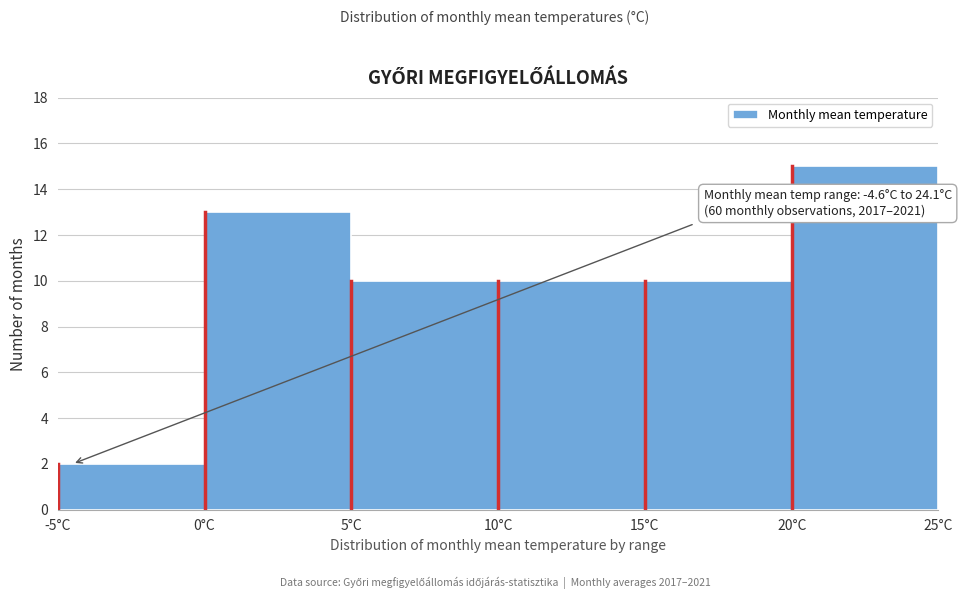

Which range on the x-axis has the tallest bar?

20 to 25